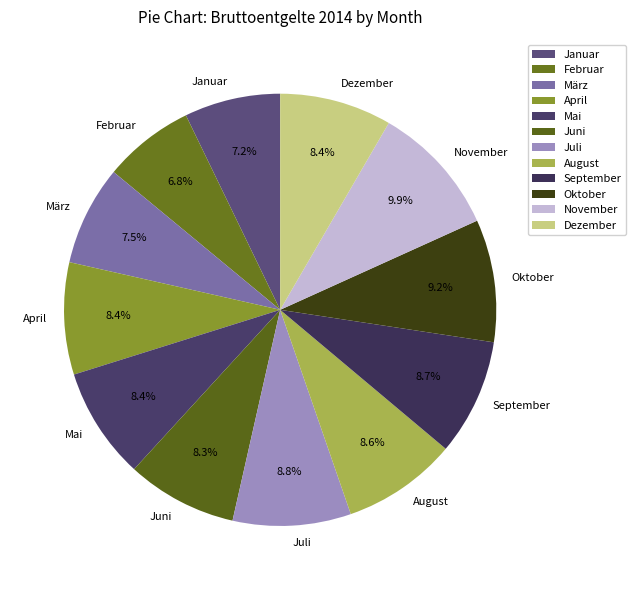

Is there a majority slice in this chart?

No